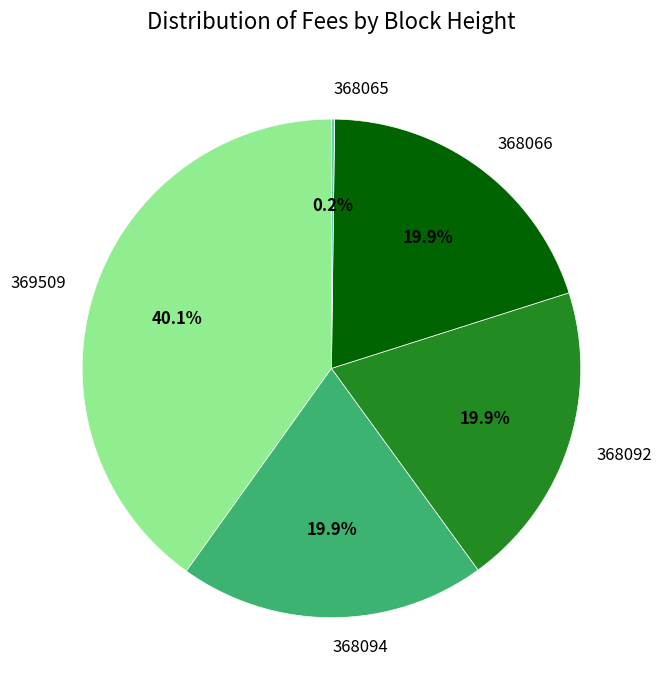

Is there a majority slice in this chart?

No